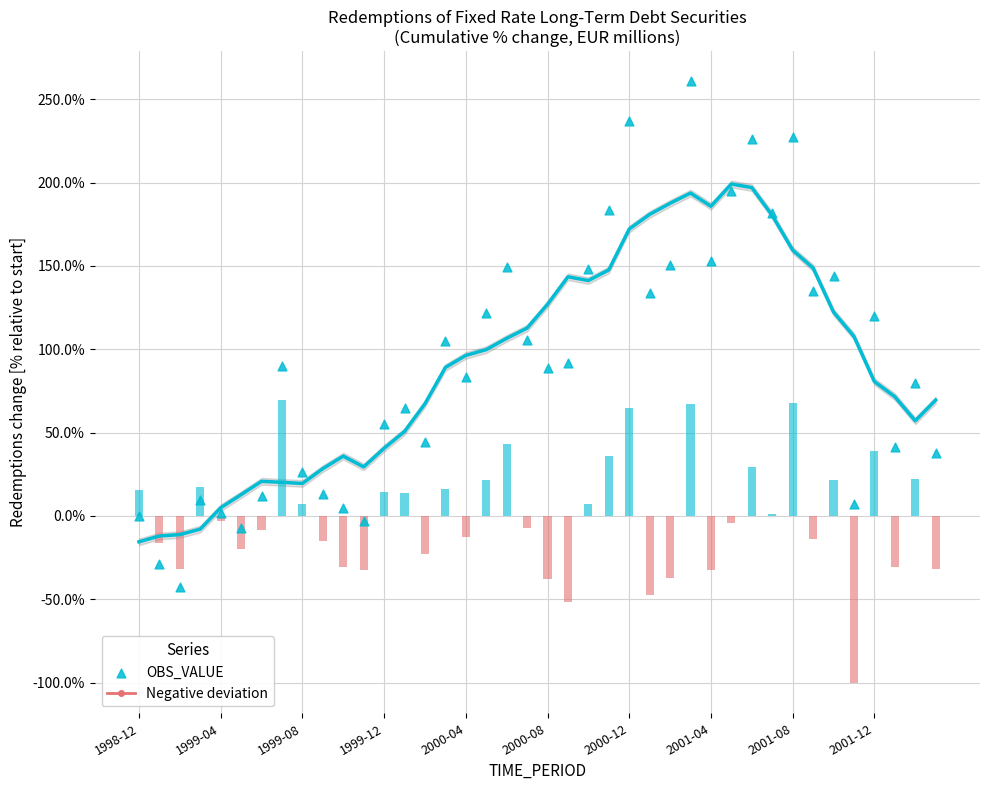

What is the change in value from 1998-12 to 19?

+105.6